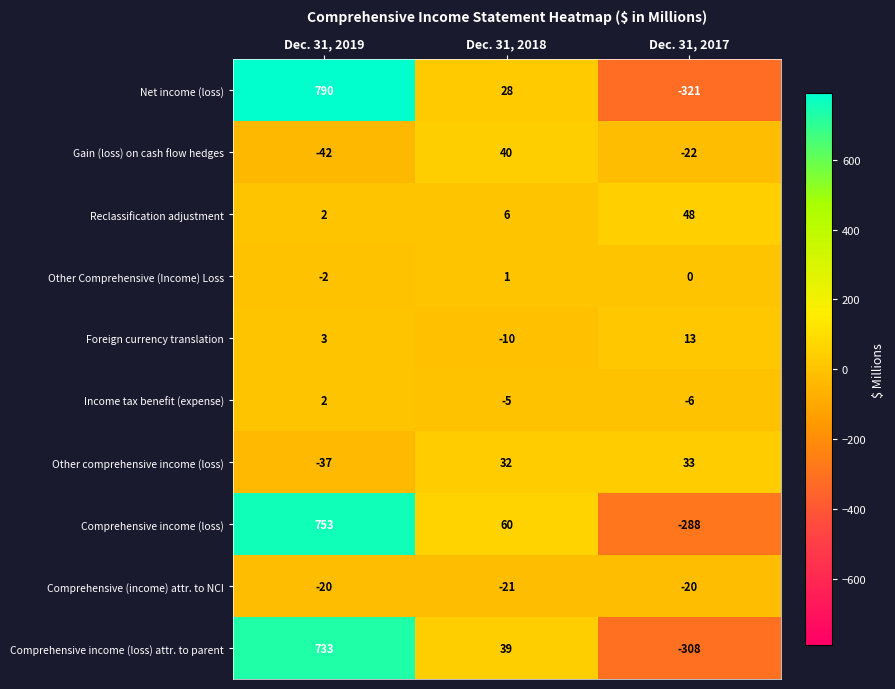

Is it true that Other comprehensive income (loss) equals -37 at Dec. 31, 2019?

True